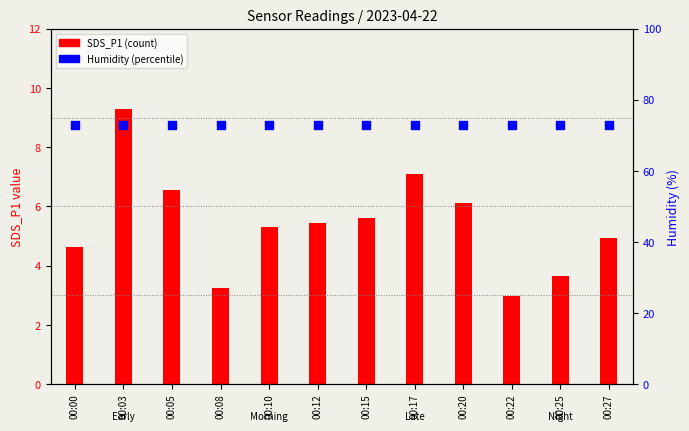

Which series contains the highest Y value?

Humidity